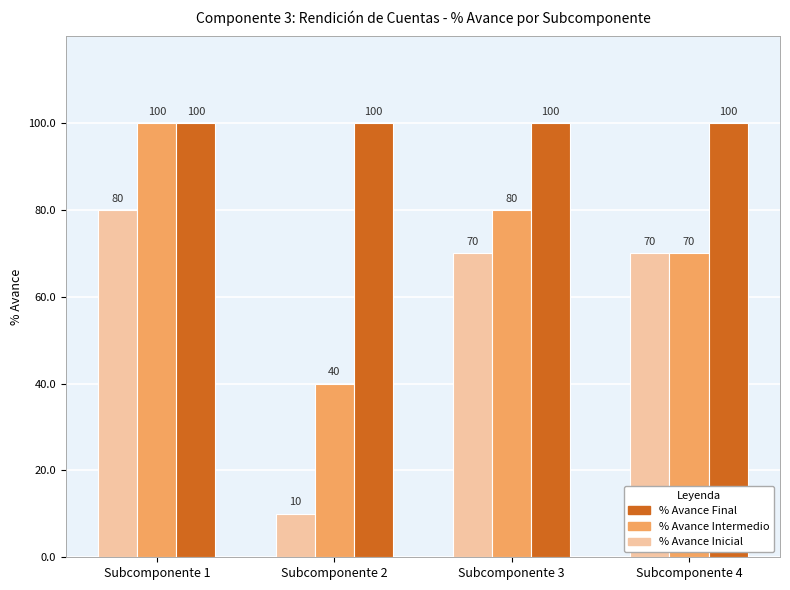

What is the total value across all series at Subcomponente 2?

150